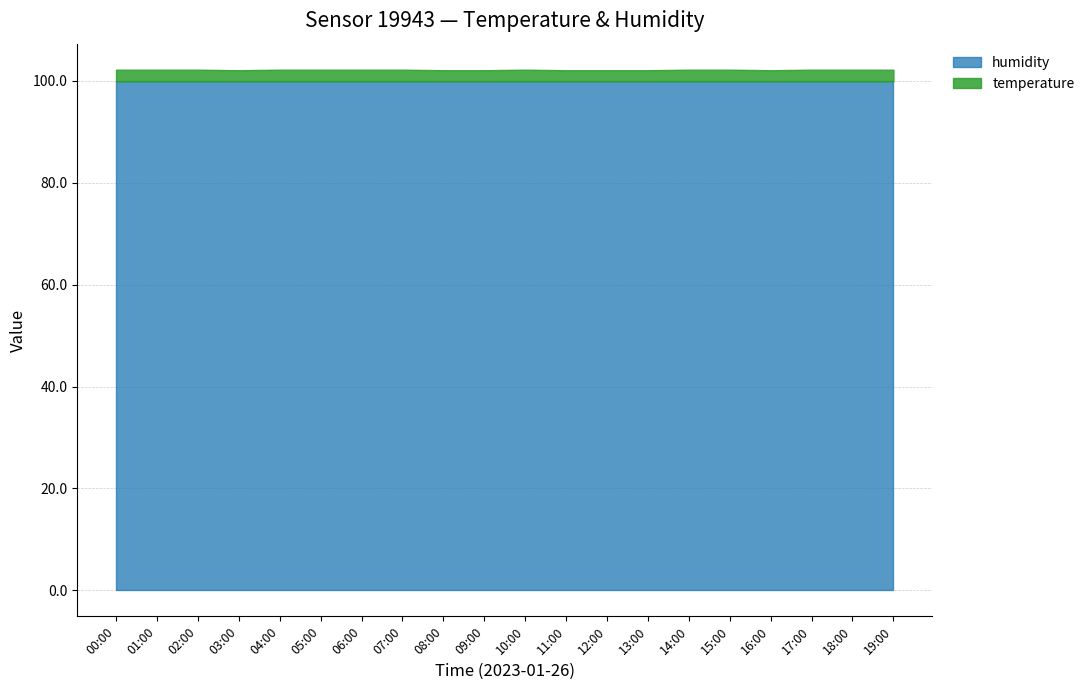

What is the spread (max minus min) of values at 06:00?

97.6